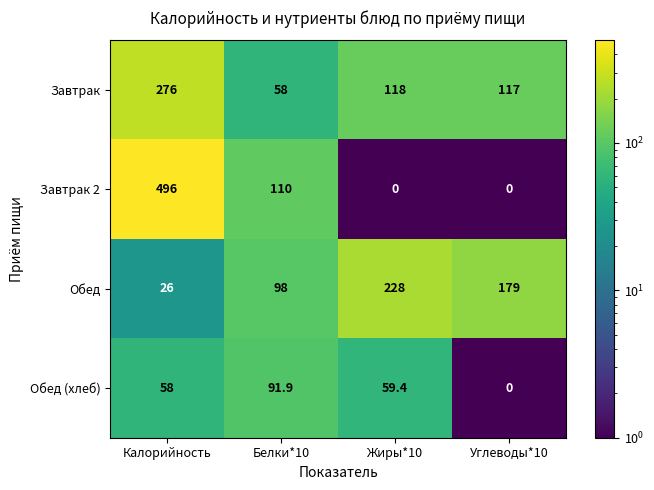

What is the maximum value shown in the chart?

496.0